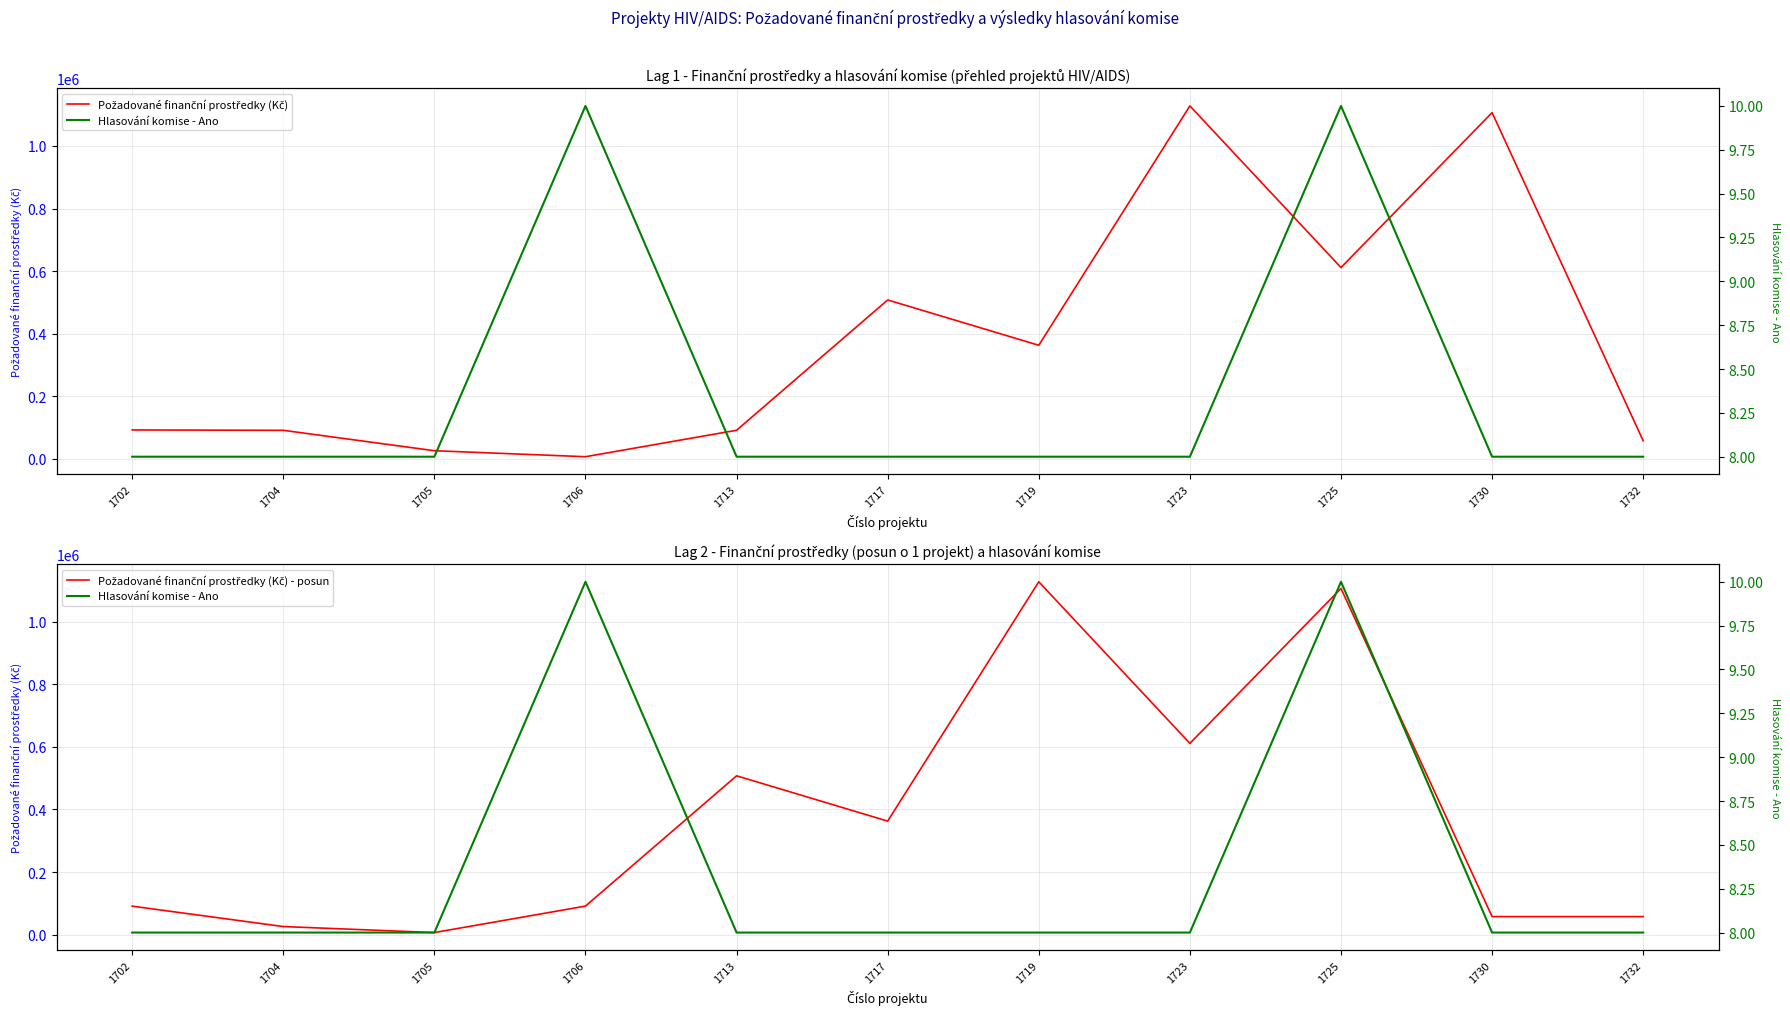

Where is the first local maximum for Požadované finanční prostředky (Kč)?

1717